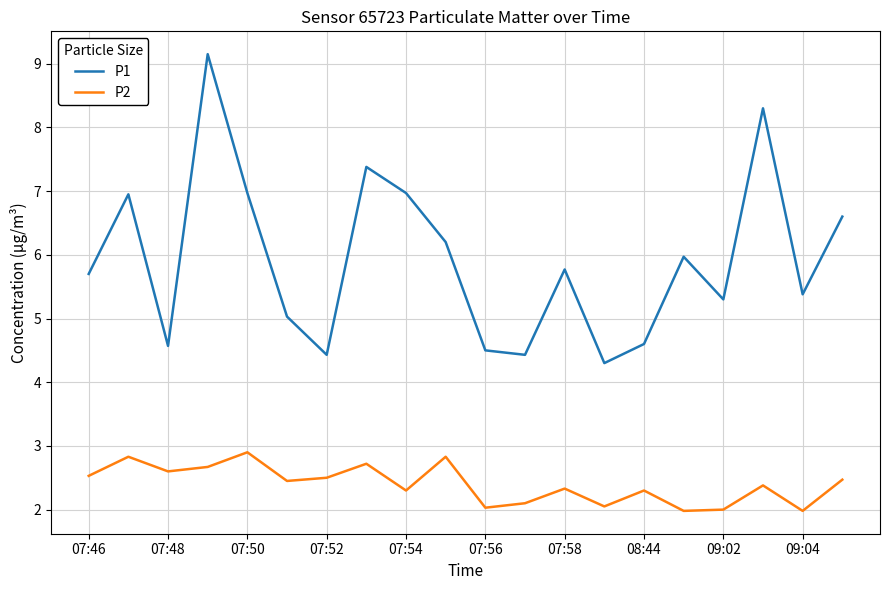

At how many categories does at least one series exceed 8?

2